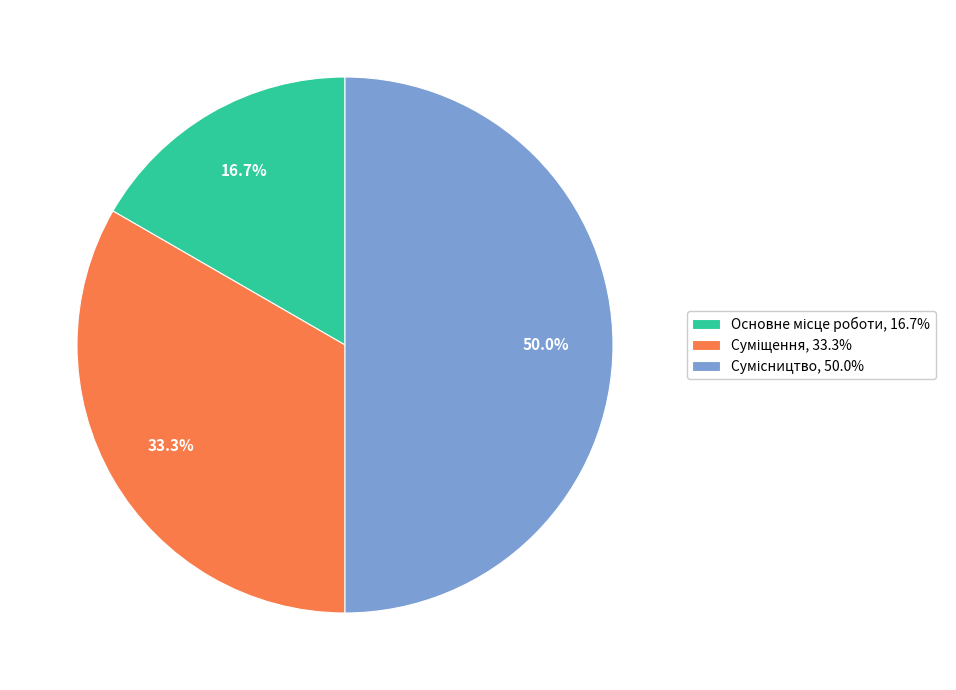

Combined, what portion of the pie is Основне місце роботи and Суміщення?

50.0%